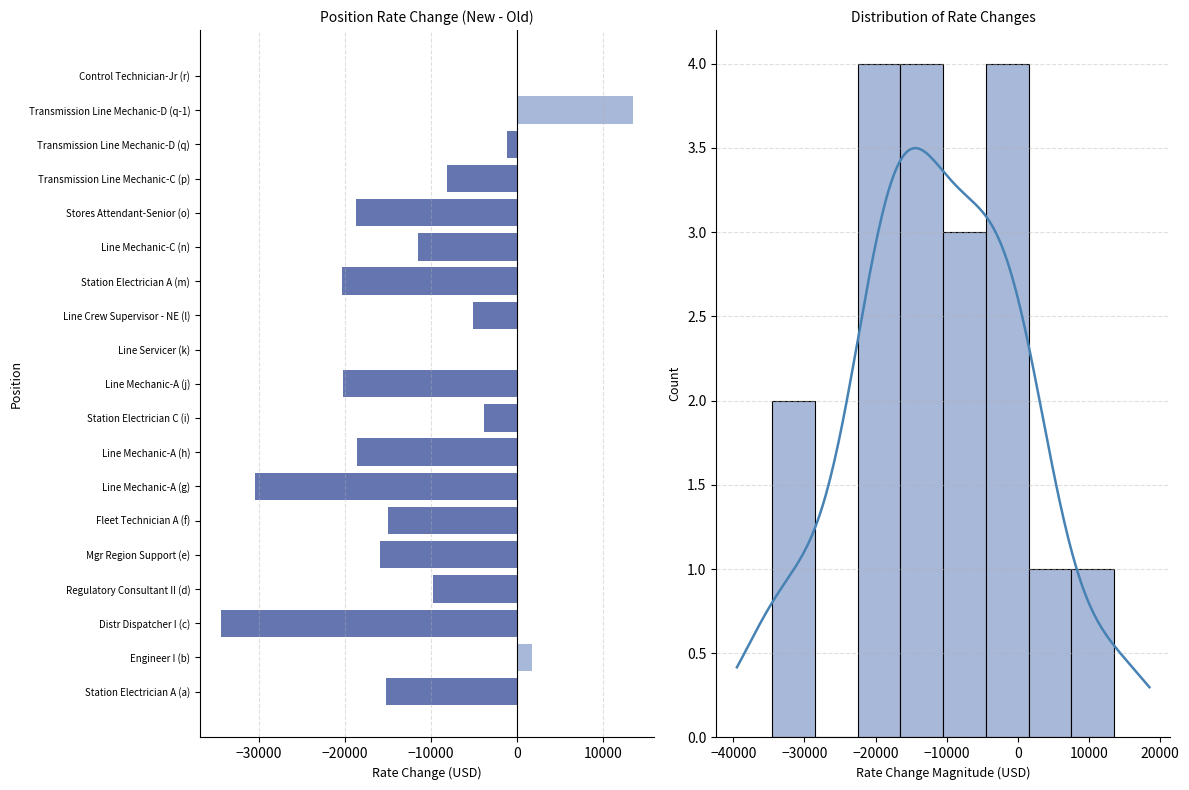

Reading right to left, extract all data points from this chart.

0.0	13520.0	-1206.4	-8132.8	-18720.0	-11481.6	-20300.8	-5063.0	0.0	-20259.2	-3806.4	-18636.8	-30534.4	-15059.2	-15920.0	-9745.0	-34500.0	1805.0	-15288.0